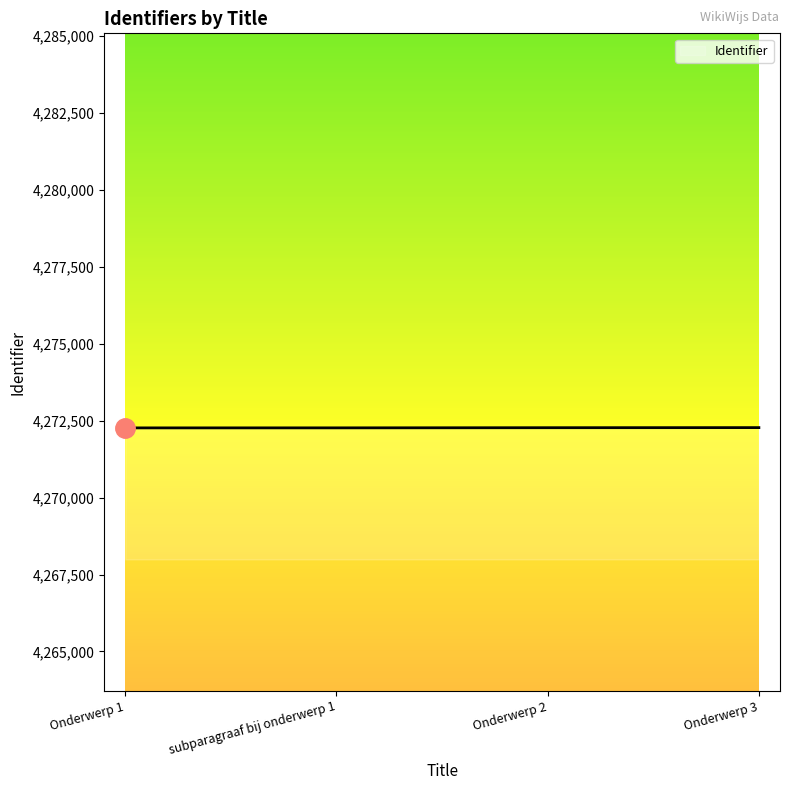

Approximately how many times larger is the value at Onderwerp 3 compared to subparagraaf bij onderwerp 1?

1.0